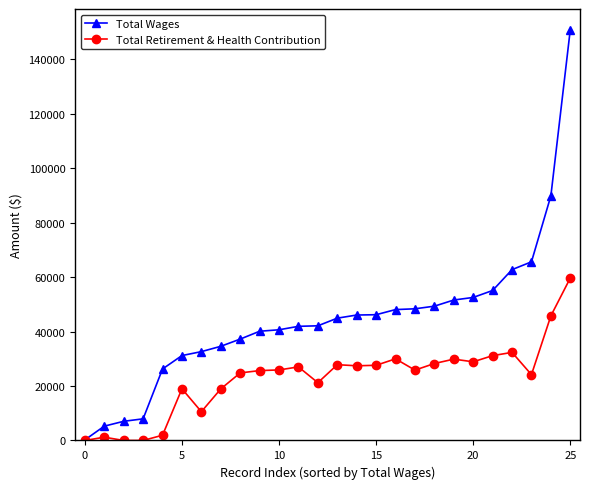

What is the average value of the Total Retirement & Health Contribution series?

22883